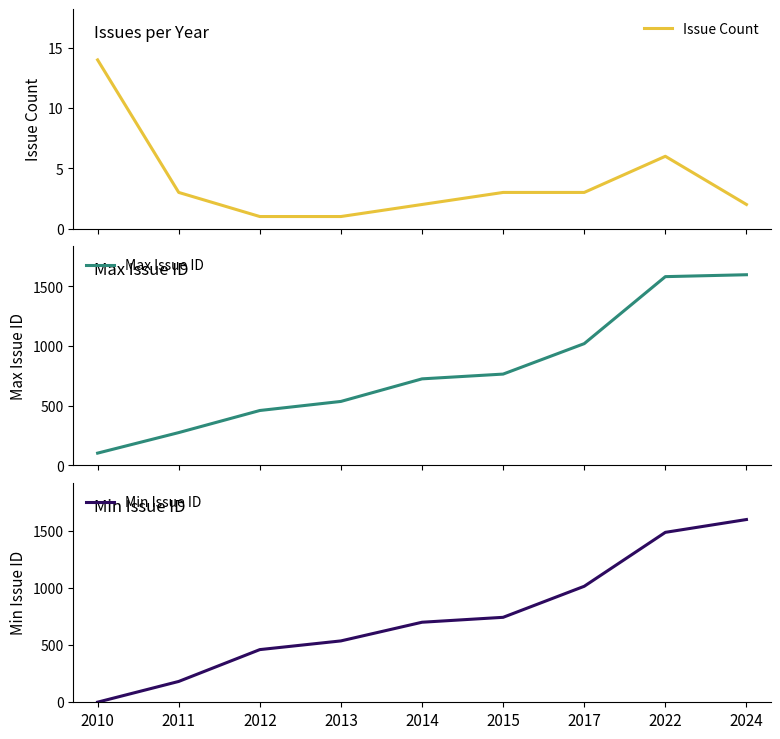

Is it true that Min Issue ID equals 383 at 2022?

False